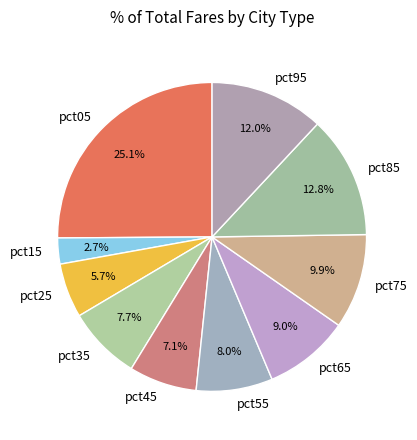

To the nearest percent, what is the difference between the largest and smallest slice percentages?

22%